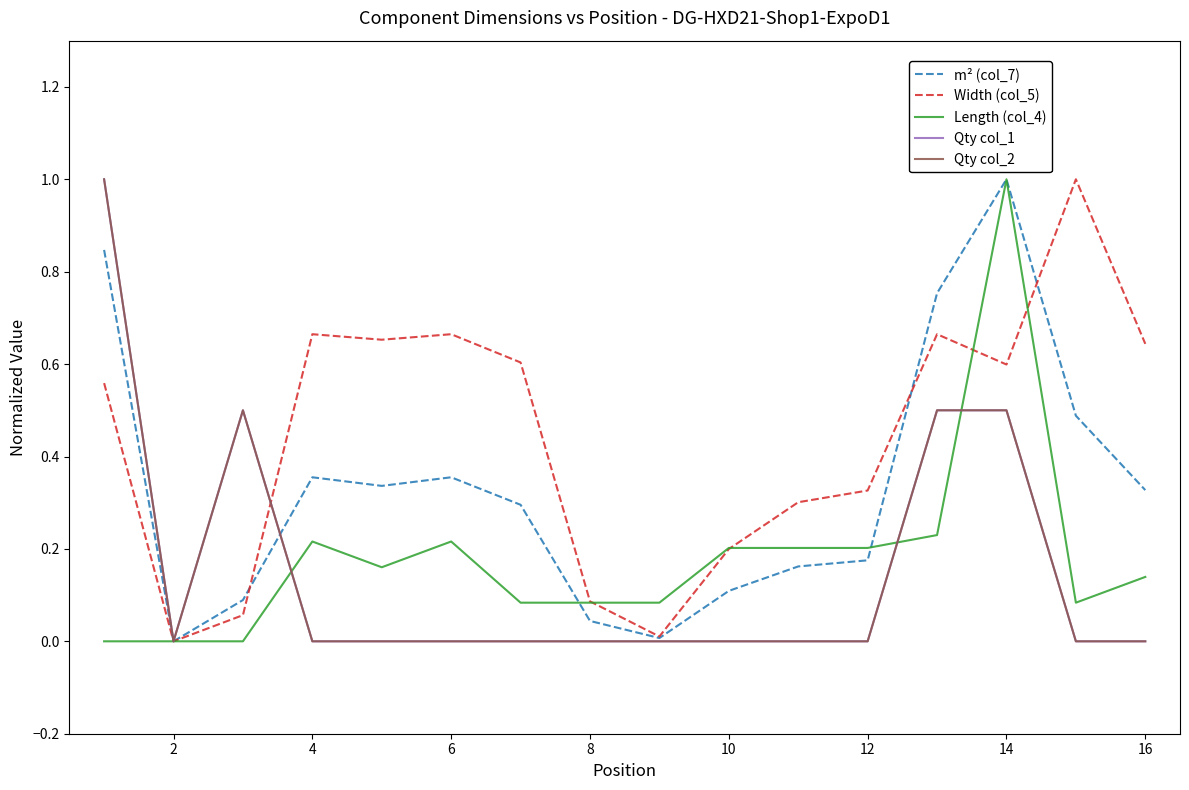

Does the chart display data point markers on the line(s)?

No